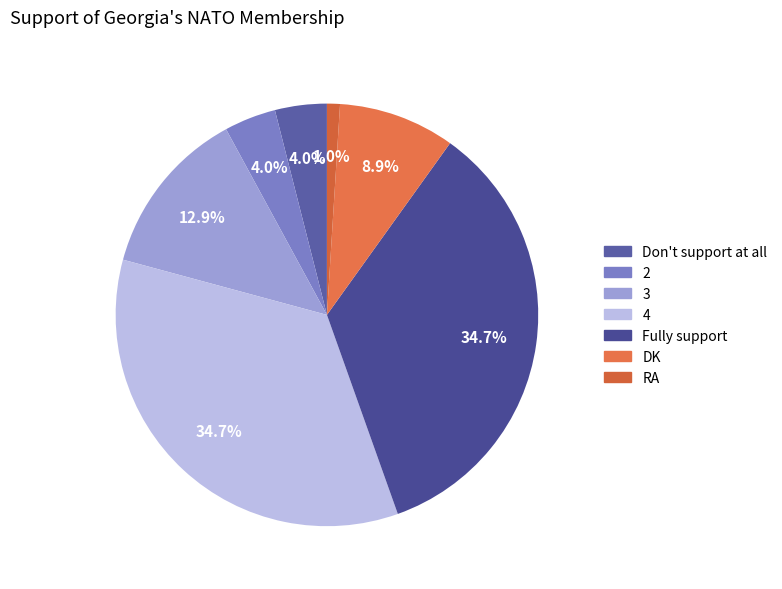

The 2 slice represents 4% of the pie. True or false?

True